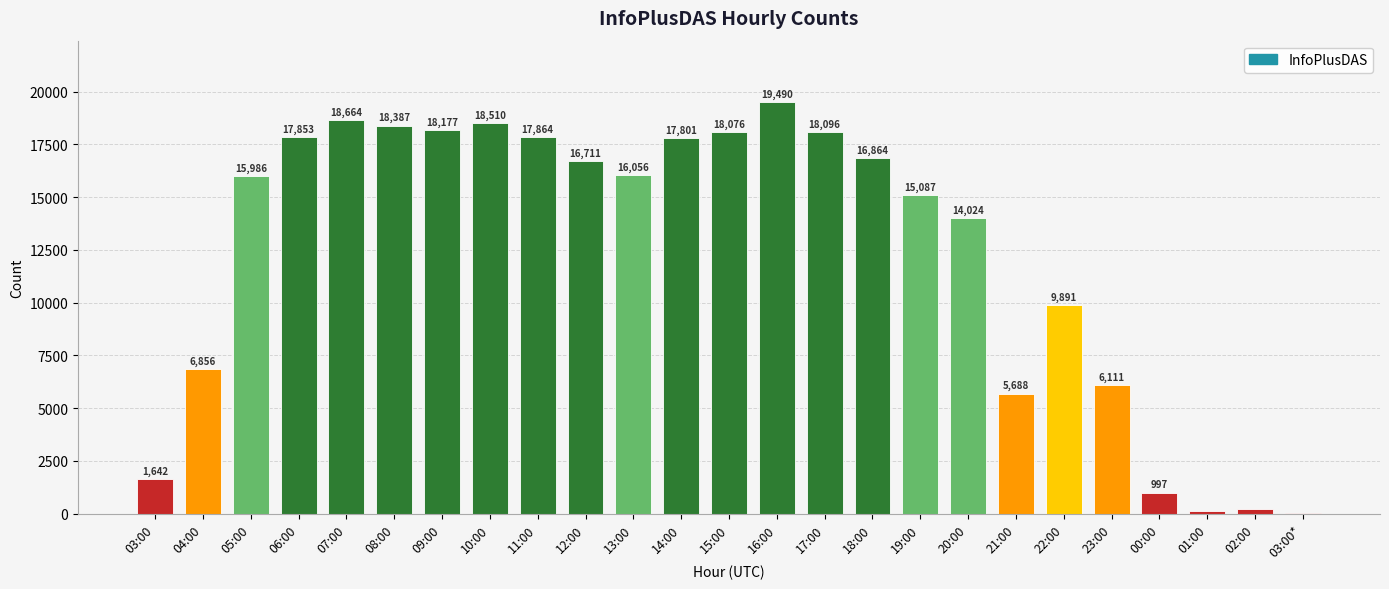

What is the maximum value shown in the chart?

19490